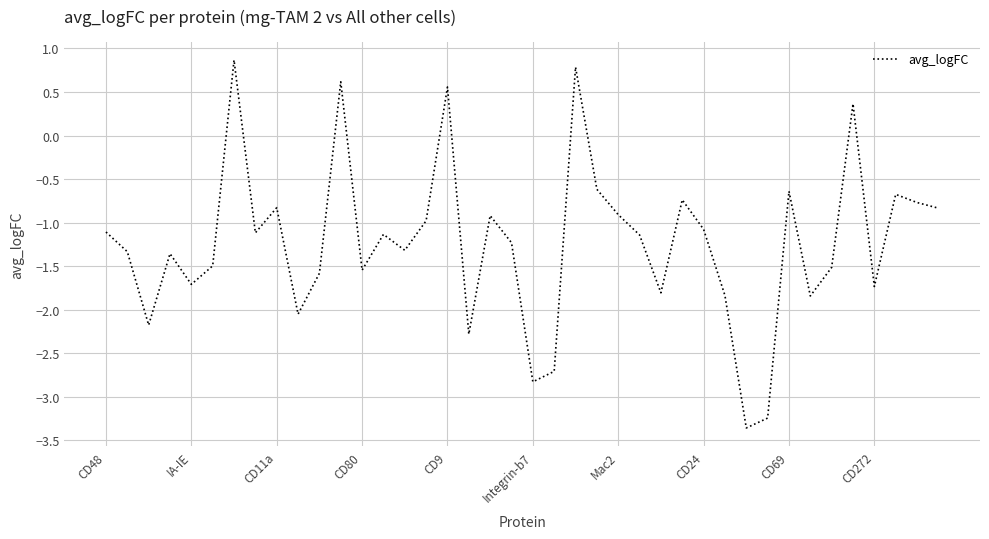

What is the minimum value shown in the chart?

-3.4